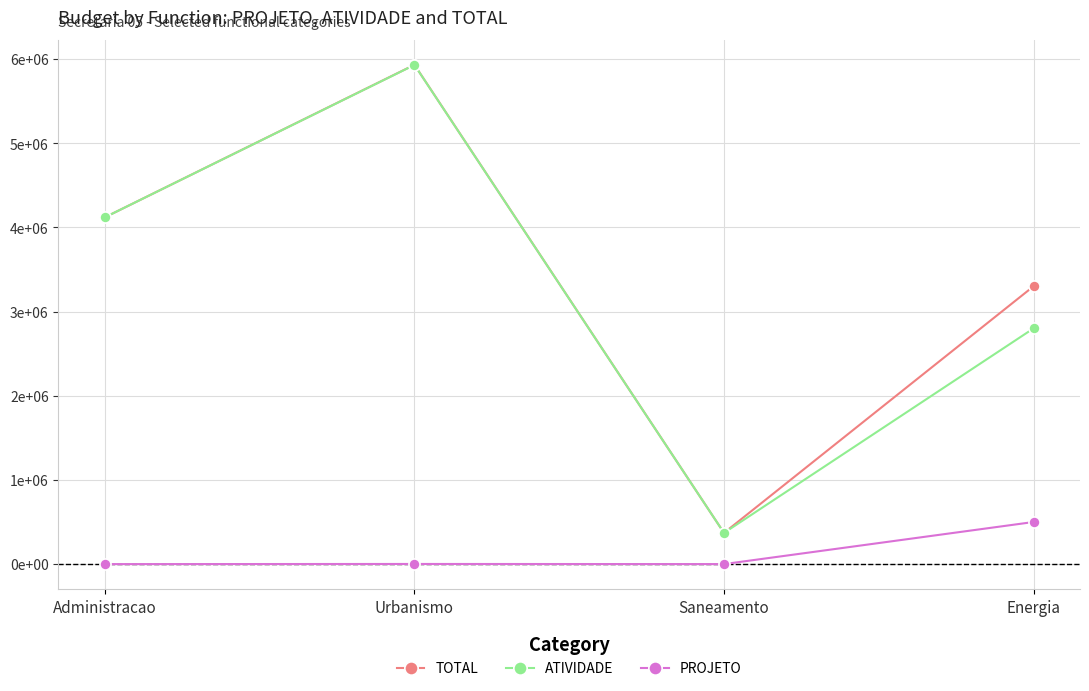

How many interior local peaks does the PROJETO series have?

1